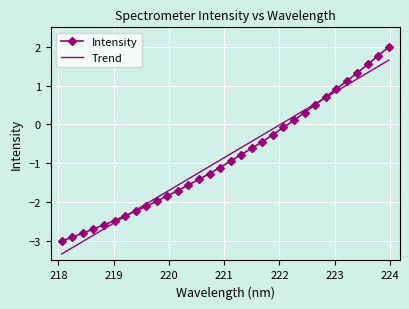

What is the maximum value for Intensity?

2.0